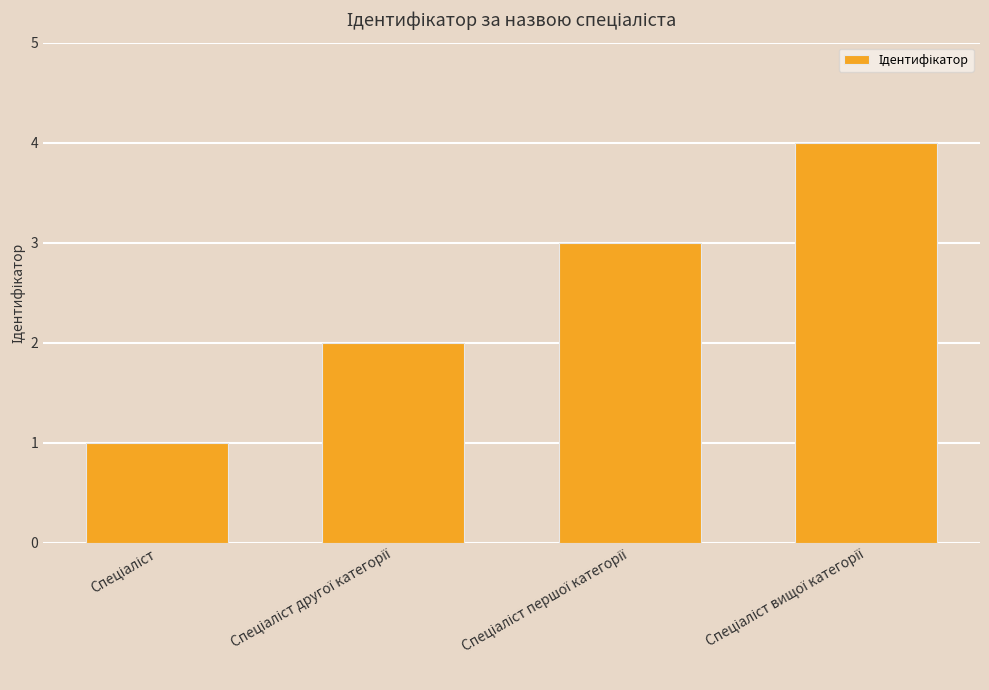

What is the maximum value shown in the chart?

4